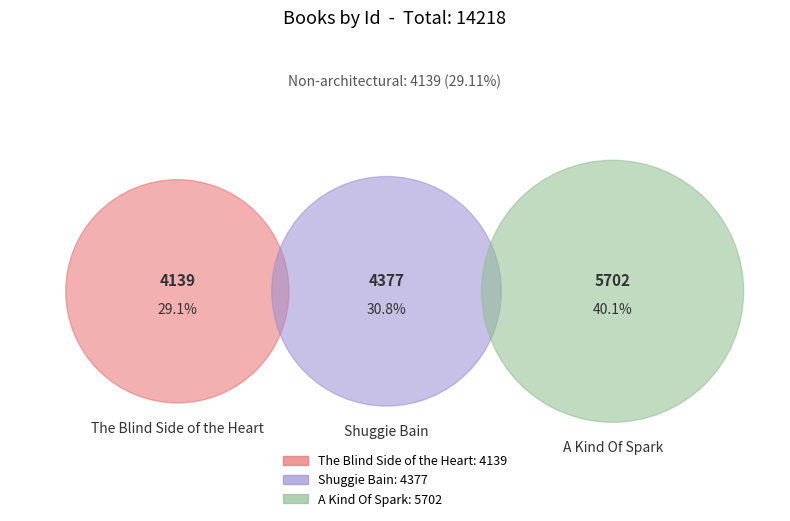

Is there a majority slice in this chart?

No